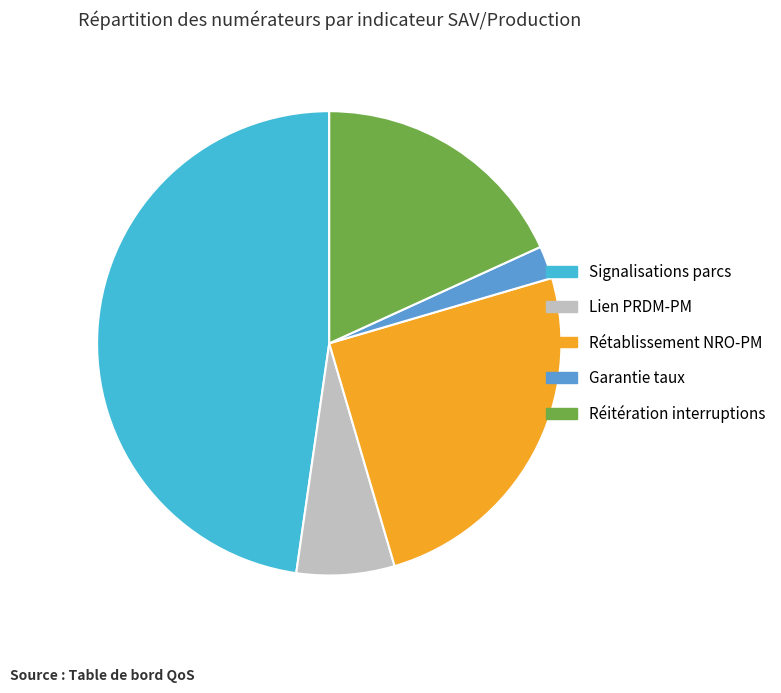

Does any single category account for the majority?

No